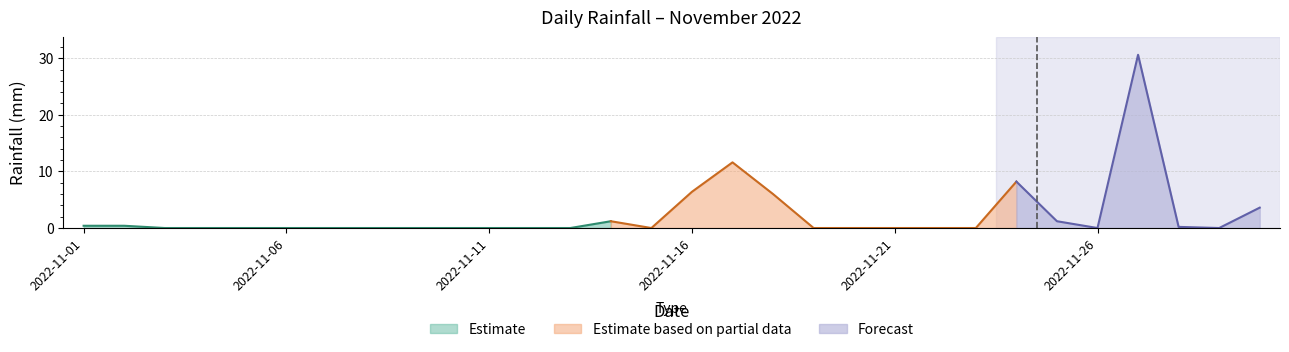

Reading left to right, list all the values displayed in this chart.

2022-11-01=0.4	2022-11-02=0.4	2022-11-03=0.0	2022-11-04=0.0	2022-11-05=0.0	2022-11-06=0.0	2022-11-07=0.0	2022-11-08=0.0	2022-11-09=0.0	2022-11-10=0.0	2022-11-11=0.0	2022-11-12=0.0	2022-11-13=0.0	2022-11-14=1.2	2022-11-15=0.0	2022-11-16=6.4	2022-11-17=11.6	2022-11-18=6.0	2022-11-19=0.0	2022-11-20=0.0	2022-11-21=0.0	2022-11-22=0.0	2022-11-23=0.0	2022-11-24=8.2	2022-11-25=1.2	2022-11-26=0.0	2022-11-27=30.6	2022-11-28=0.2	2022-11-29=0.0	2022-11-30=3.6